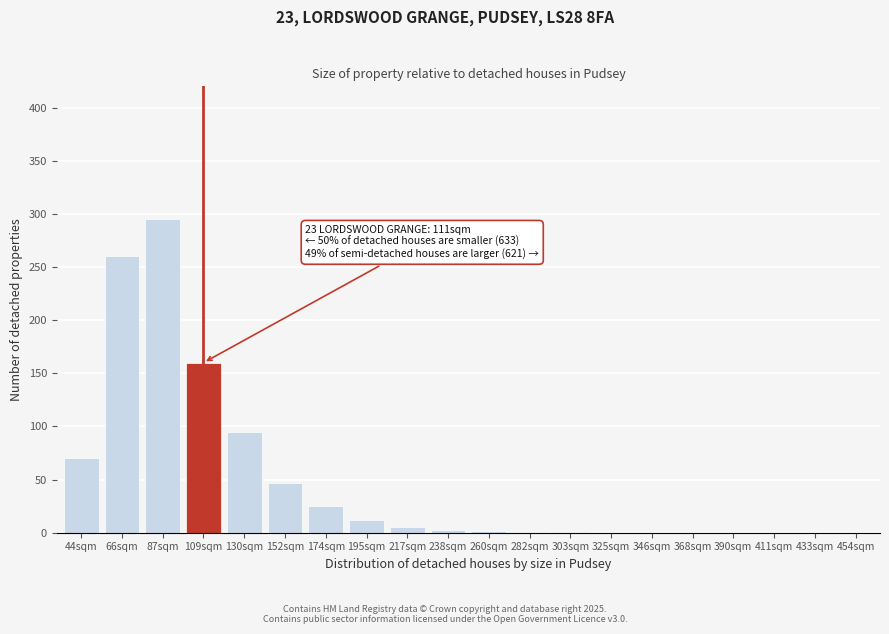

Which has a higher value, 66sqm or 411sqm?

66sqm